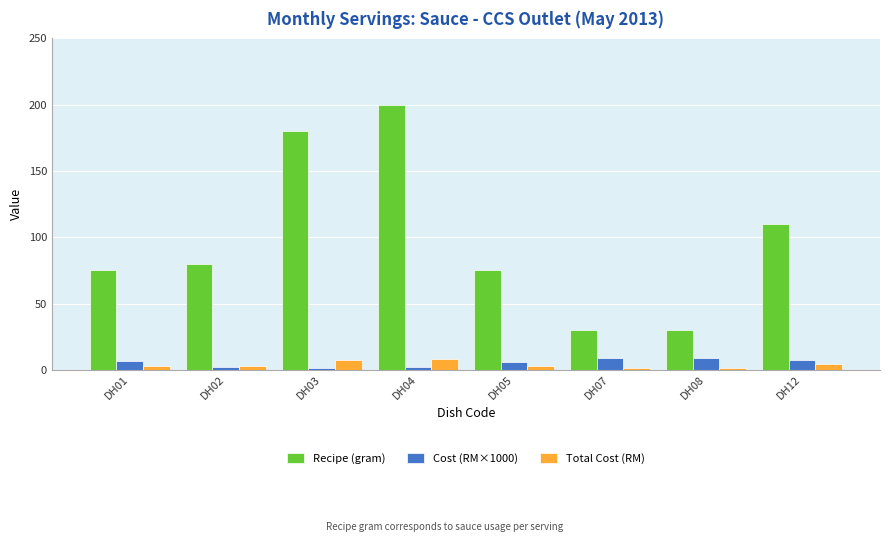

What are all the series names shown in the legend?

Recipe (gram), Cost (RM×1000), Total Cost (RM)